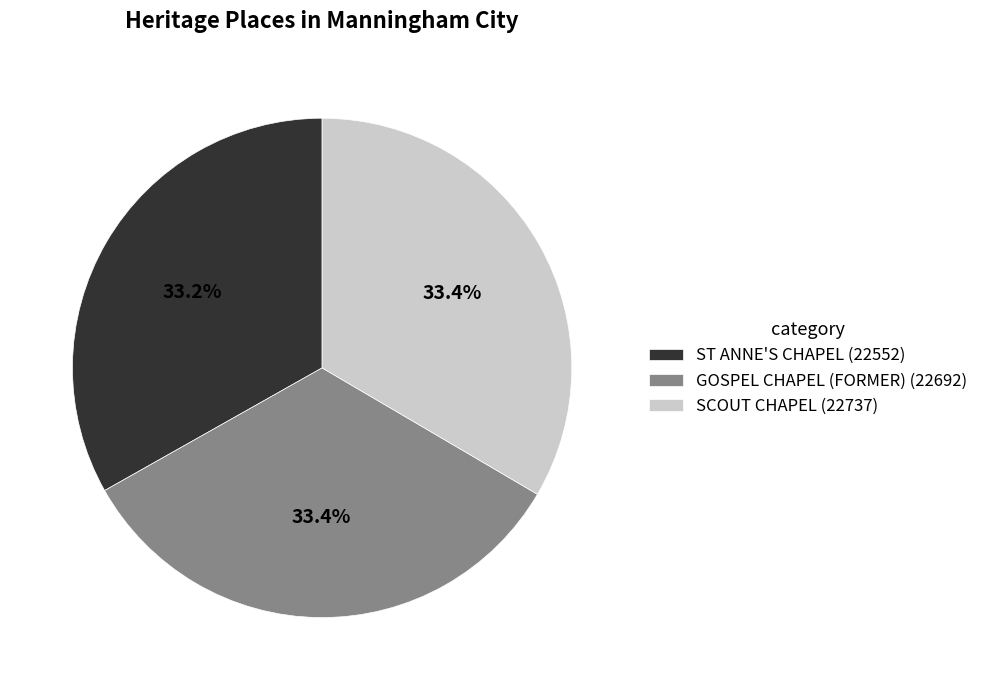

How much of the chart is everything except ST ANNE'S CHAPEL?

66.8%